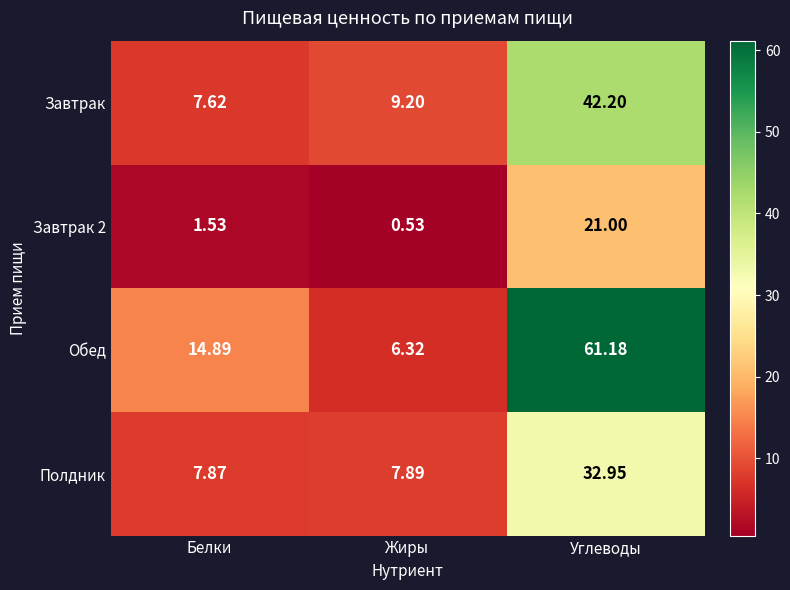

Which label corresponds to the smallest value in the chart?

Жиры